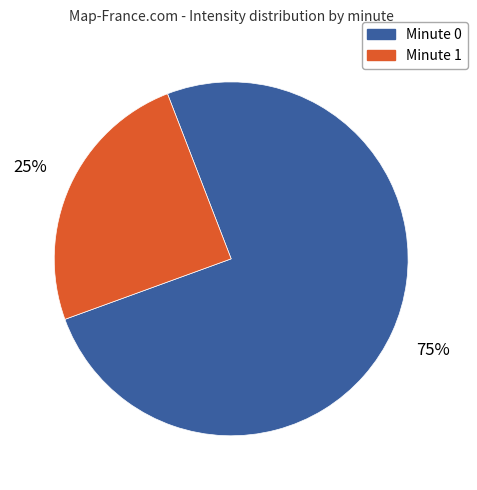

To the nearest percent, what is the average slice percentage?

50%